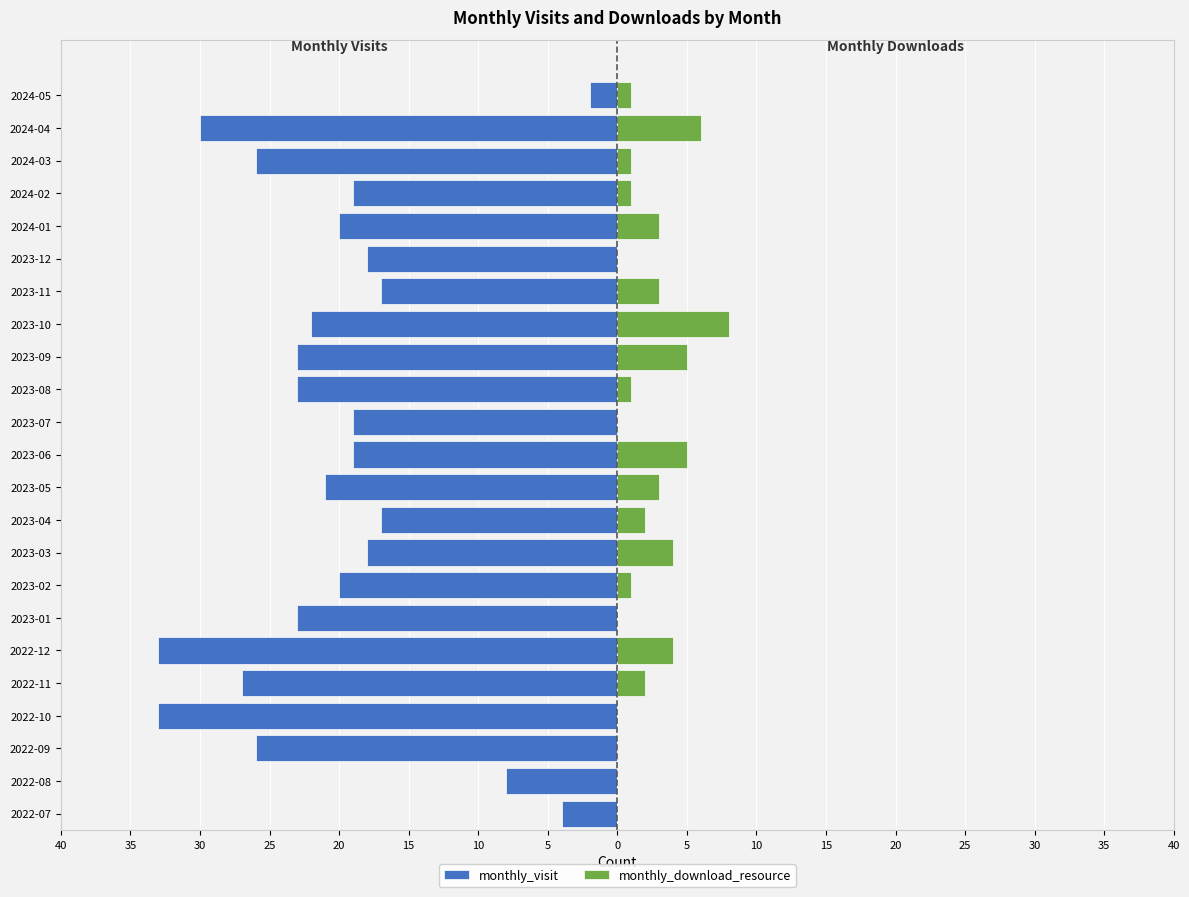

Reading left to right, list all the values displayed in this chart.

monthly_visit: -4	-8	-26	-33	-27	-33	-23	-20	-18	-17	-21	-19	-19	-23	-23	-22	-17	-18	-20	-19	-26	-30	-2
monthly_download_resource: 0	0	0	0	2	4	0	1	4	2	3	5	0	1	5	8	3	0	3	1	1	6	1